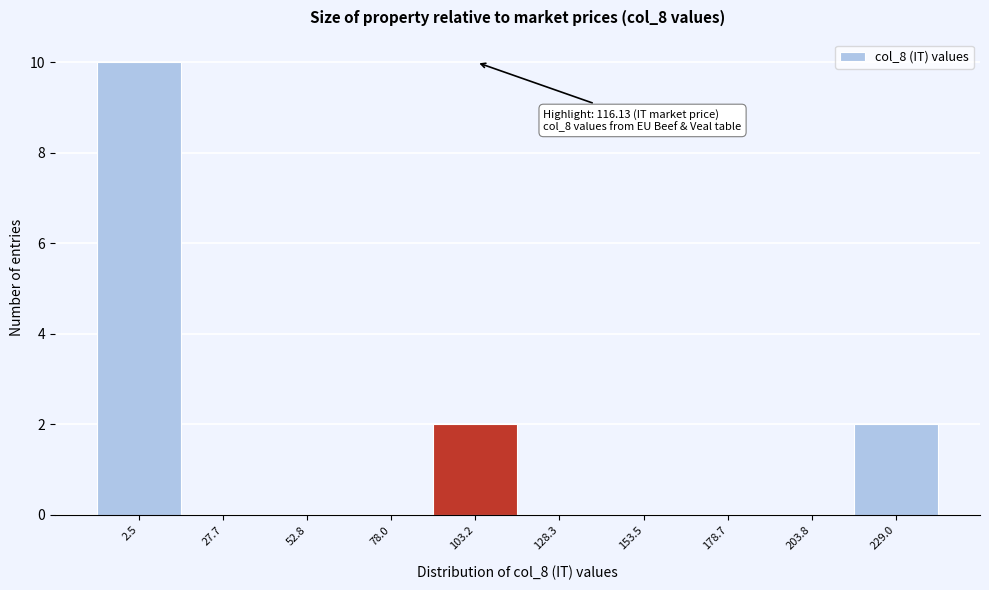

Reading right to left, extract all data points from this chart.

229.0=2	203.8=0	178.7=0	153.5=0	128.3=0	103.2=2	78.0=0	52.8=0	27.7=0	2.5=10